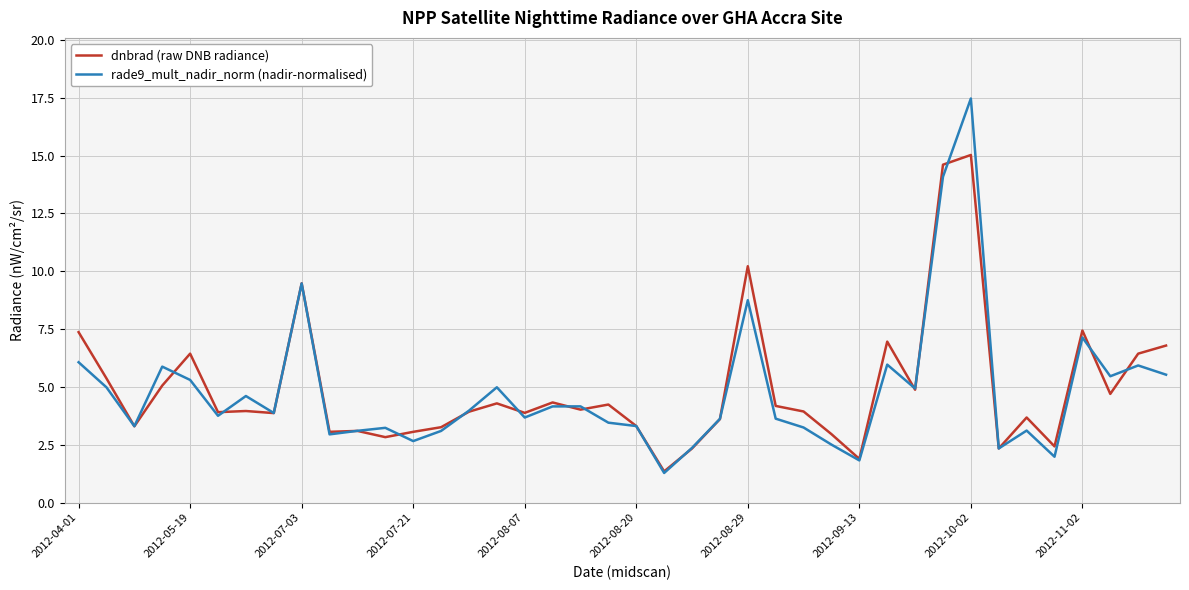

Count the number of data series in this chart.

2